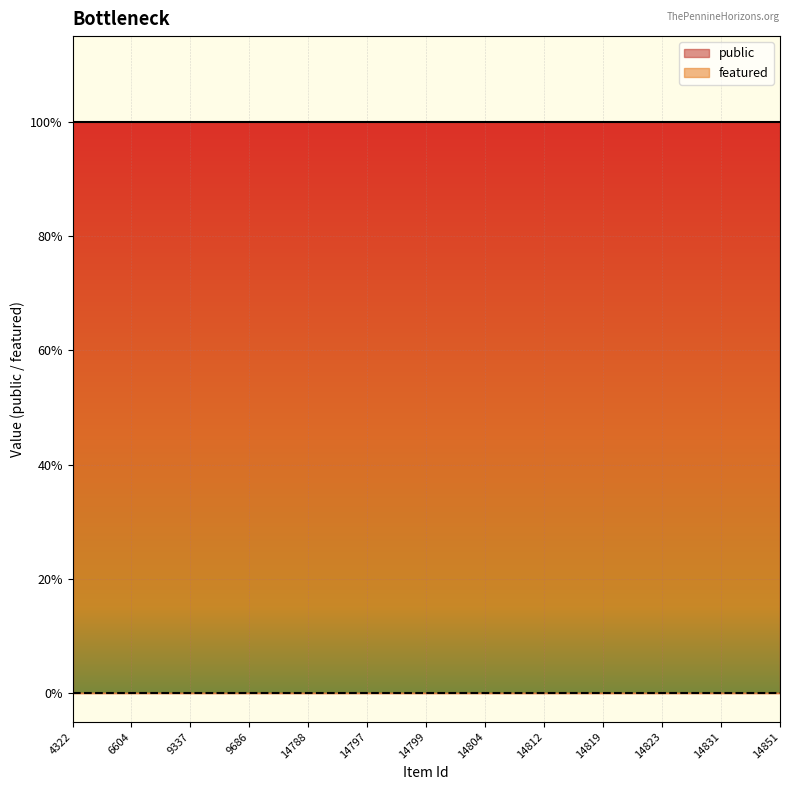

Rank the categories by public value from lowest to highest.

4322, 4329, 6604, 6605, 9337, 9586, 9686, 9693, 14788, 14789, 14797, 14798, 14799, 14800, 14804, 14810, 14812, 14818, 14819, 14821, 14823, 14824, 14831, 14842, 14851